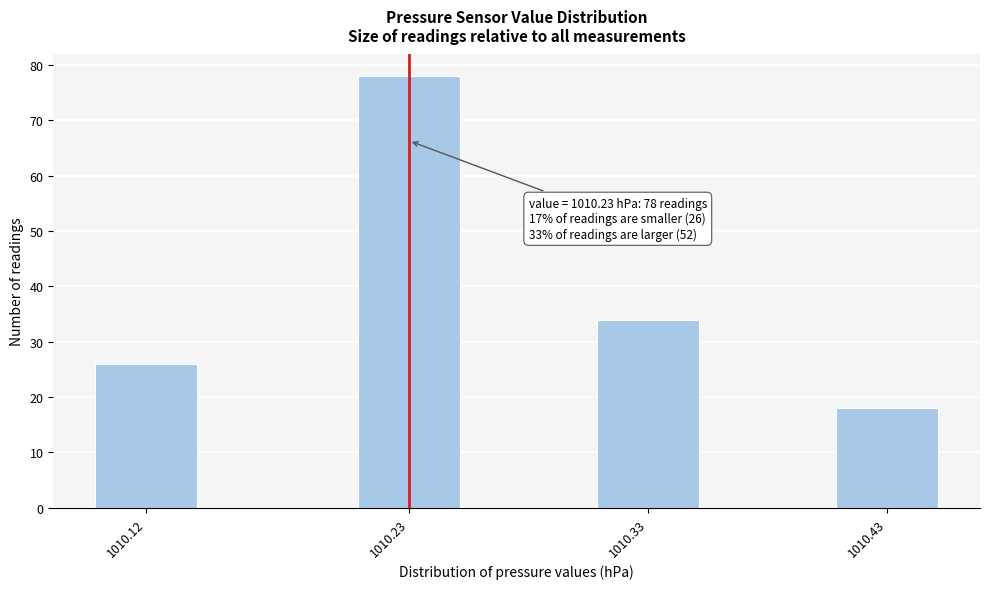

Reading left to right, extract all data points from this chart.

26	78	34	18